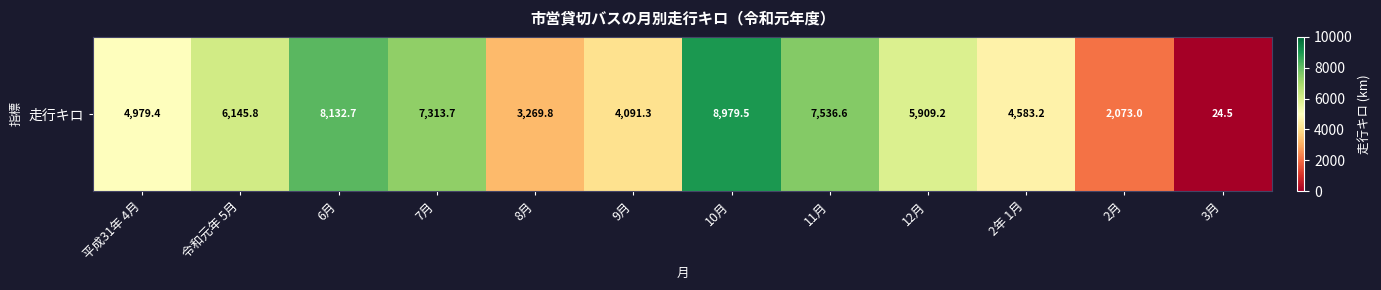

Reading right to left, transcribe all the data shown in this chart.

24.5	2073.0	4583.2	5909.2	7536.6	8979.5	4091.3	3269.8	7313.7	8132.7	6145.8	4979.4